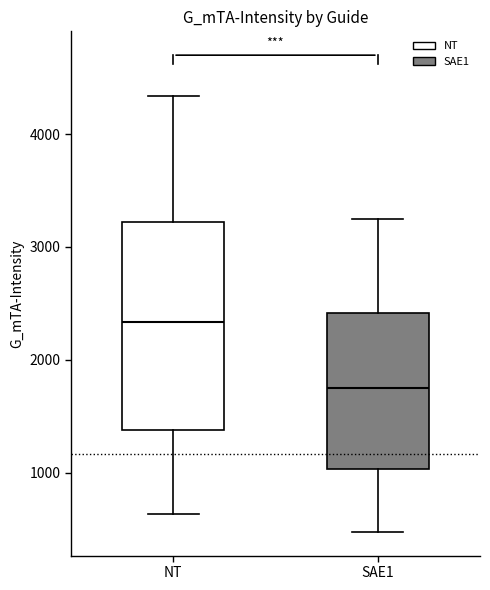

Reading left to right, transcribe this box plot: for each box, give where its median line is, the range the box spans, and where its two whiskers end, as read against the y-axis. The values are not printed on the chart, so give them approximately, as read against the axis.

NT: median 2300, box 1400 to 3200, whiskers 600 to 4300
SAE1: median 1800, box 1000 to 2400, whiskers 500 to 3300